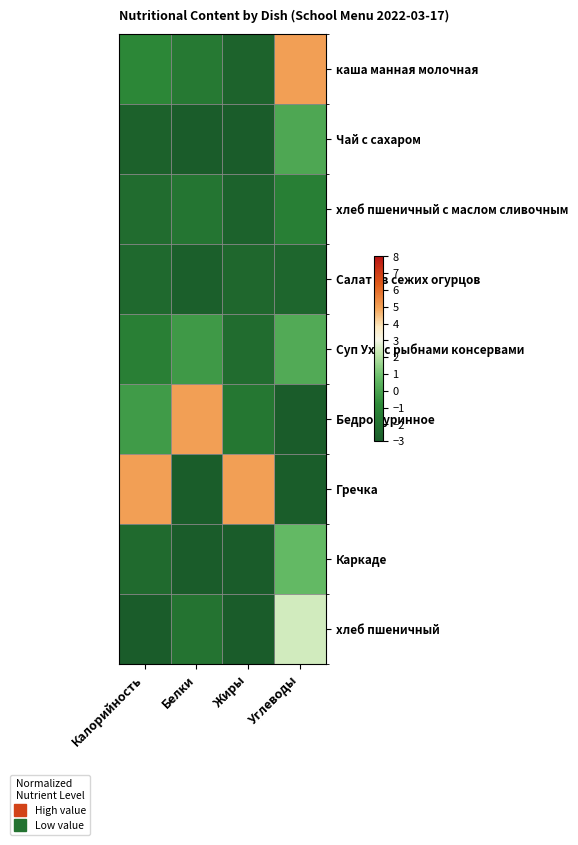

At how many categories does at least one series exceed 0?

4